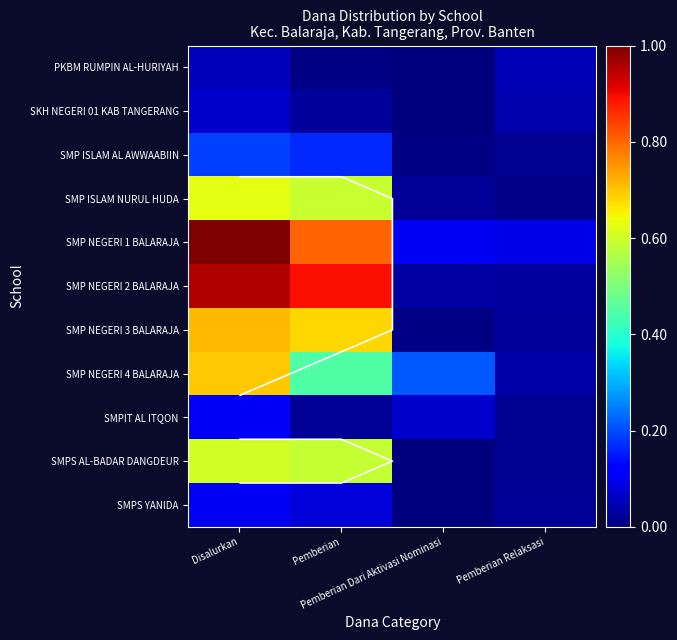

Rank the categories by SMP NEGERI 4 BALARAJA value from lowest to highest.

Pemberian Relaksasi, Pemberian Dari Aktivasi Nominasi, Pemberian, Disalurkan